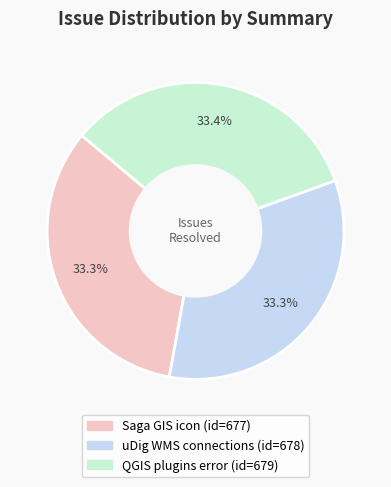

How many segments does this pie chart have?

3